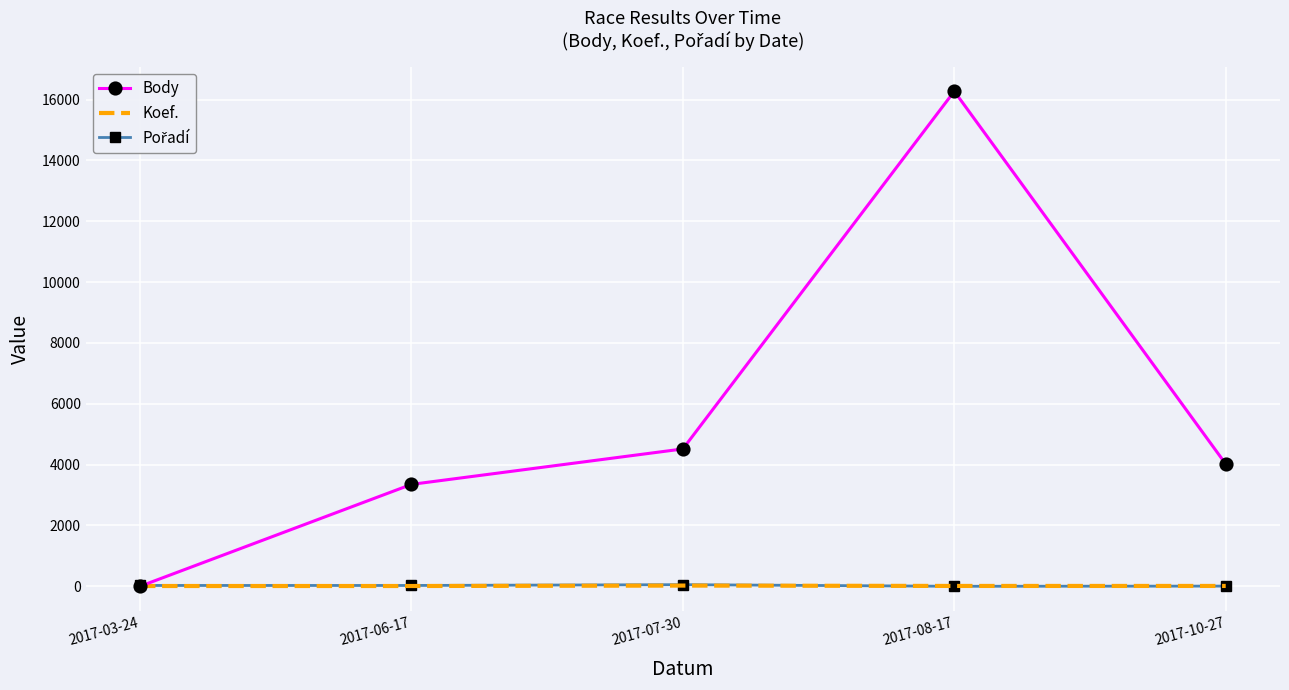

Is the value of Koef. at 2017-08-17 greater than the value of Body at 2017-08-17?

No